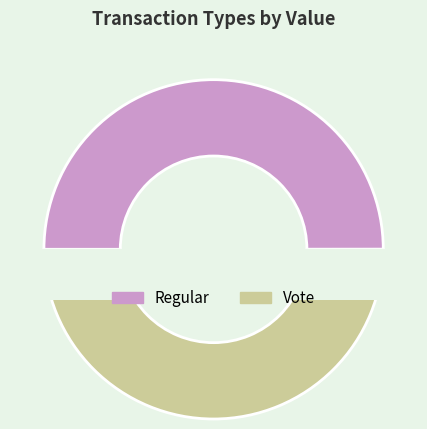

How many slices are in this pie chart?

2